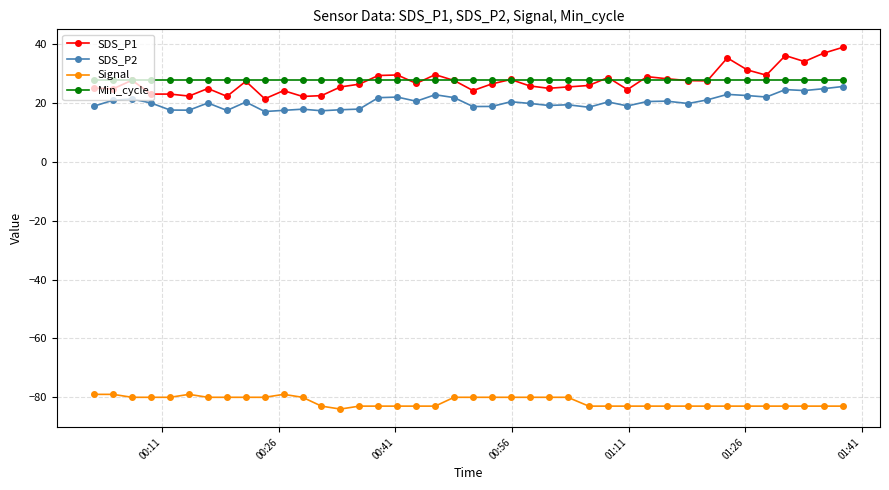

True or false: SDS_P1 and SDS_P2 cross at least once.

False